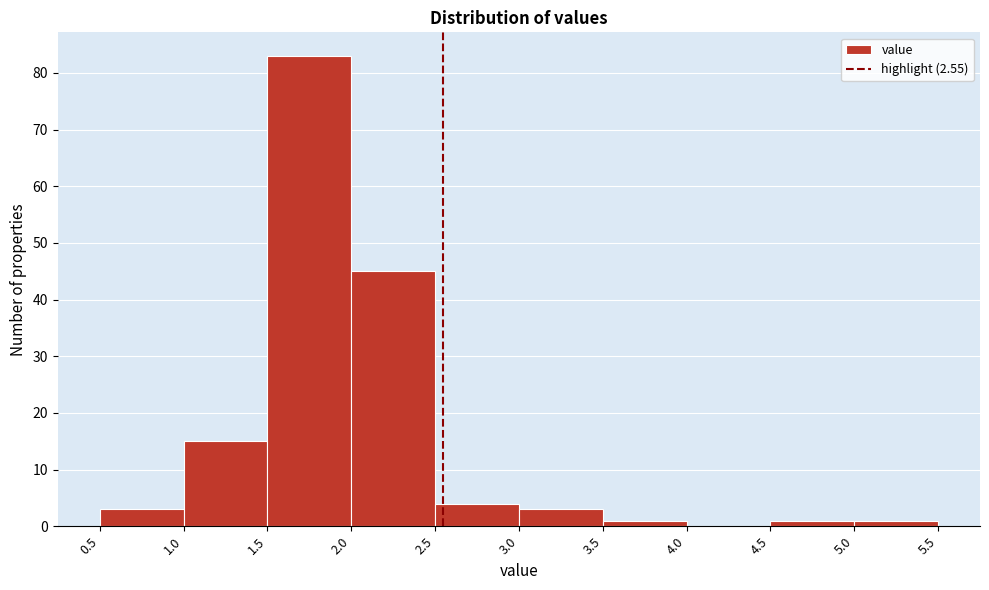

Reading left to right, transcribe this chart: for each bar, give the range it covers on the x-axis and its height. The values are not printed on the chart, so give them approximately, as read against the axis.

0.5 to 1.0: 3
1.0 to 1.5: 15
1.5 to 2.0: 83
2.0 to 2.5: 45
2.5 to 3.0: 4
3.0 to 3.5: 3
3.5 to 4.0: 1
4.0 to 4.5: 0
4.5 to 5.0: 1
5.0 to 5.5: 1